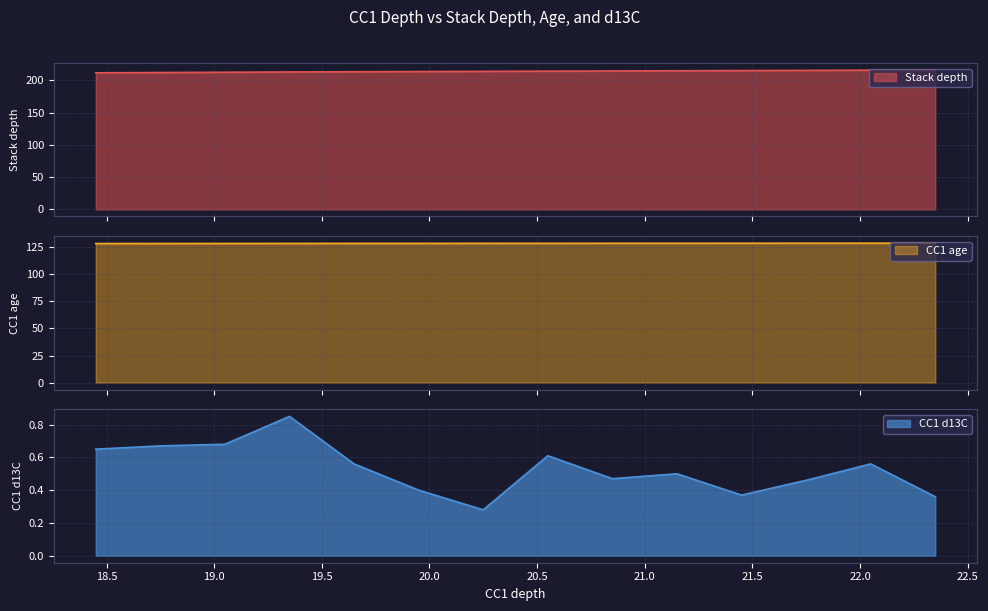

Does the chart have visible grid lines?

Yes